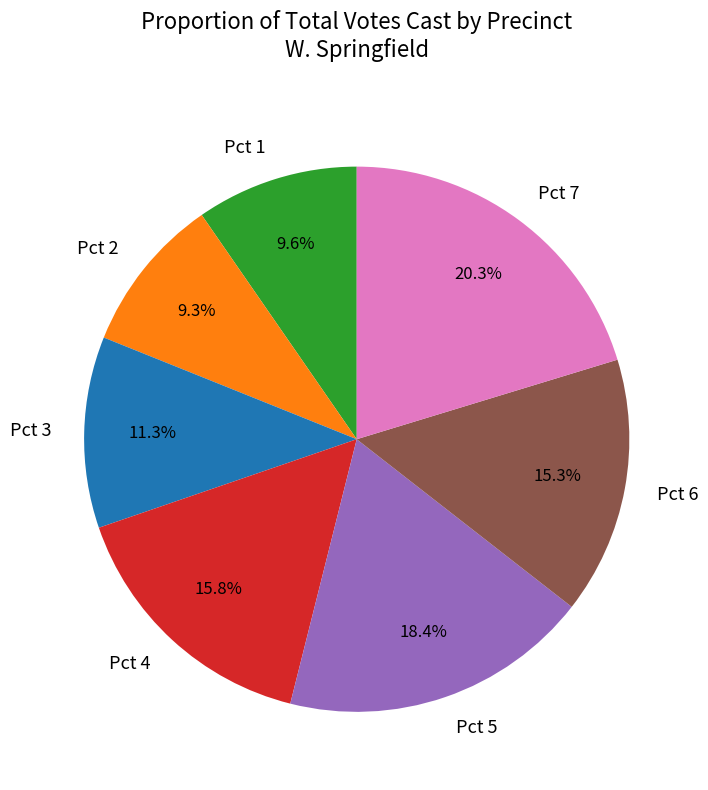

To the nearest percent, what is the combined percentage of Pct 3 and Pct 2?

21%